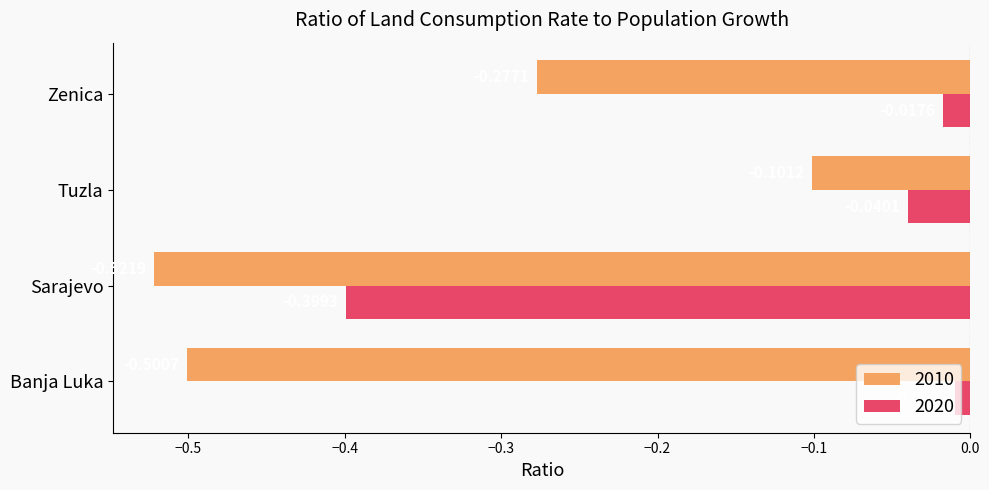

At which label does 2020 reach its peak?

Banja Luka